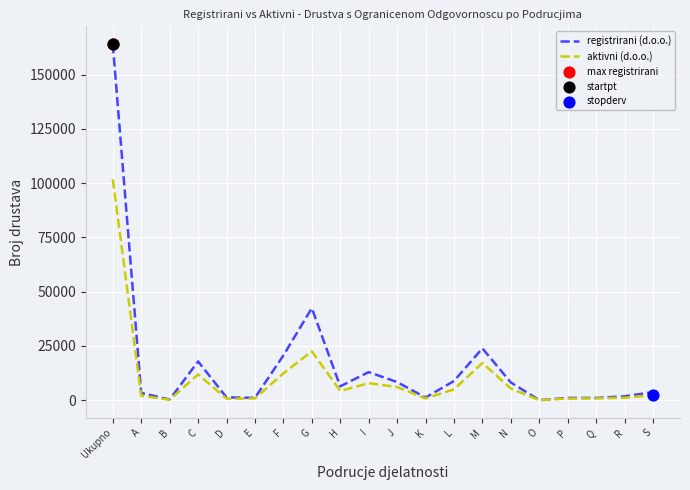

Which series has the widest spread of values?

registrirani (d.o.o.)